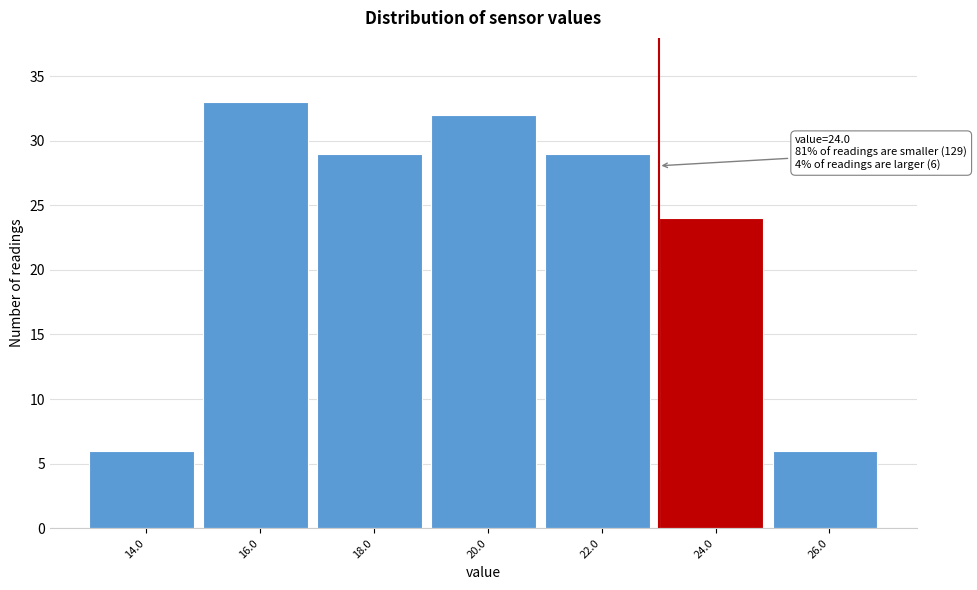

Reading right to left, list all the values displayed in this chart.

6	24	29	32	29	33	6